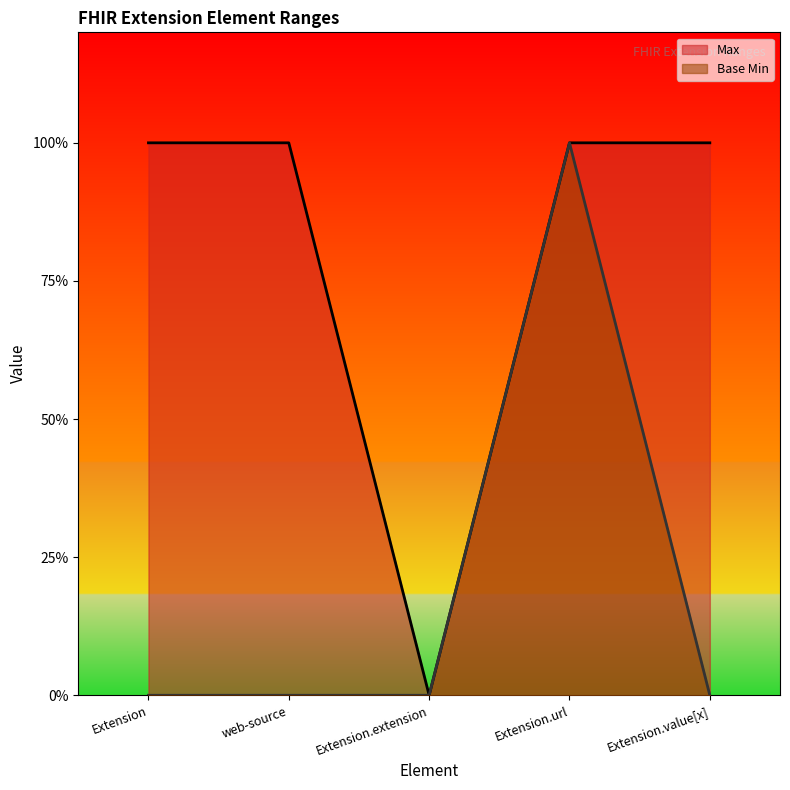

At which category is the sum across all series the highest?

Extension.url